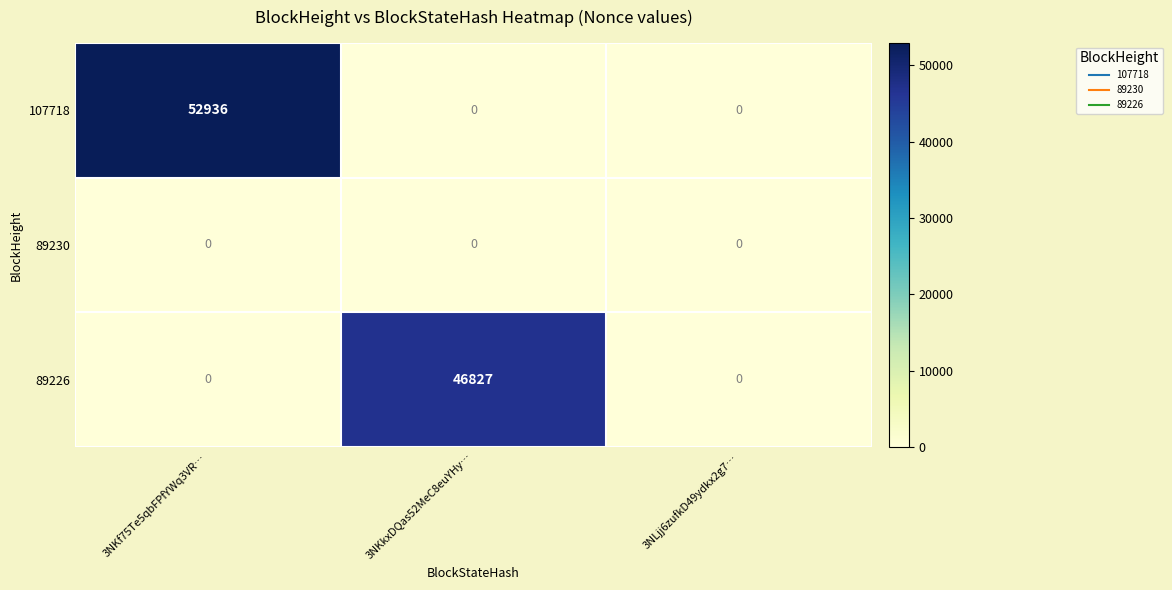

At how many categories does at least one series exceed 4056?

2